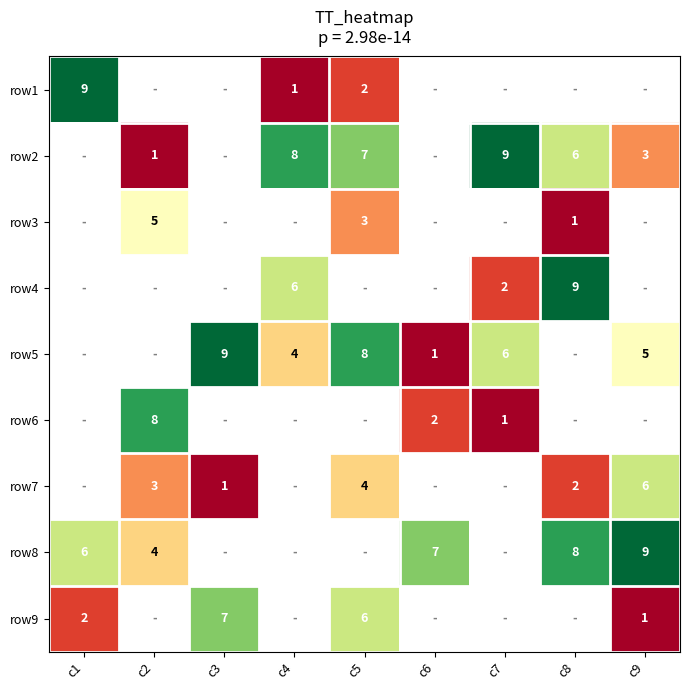

What is the sum of the row9 values at c1 and c3?

9